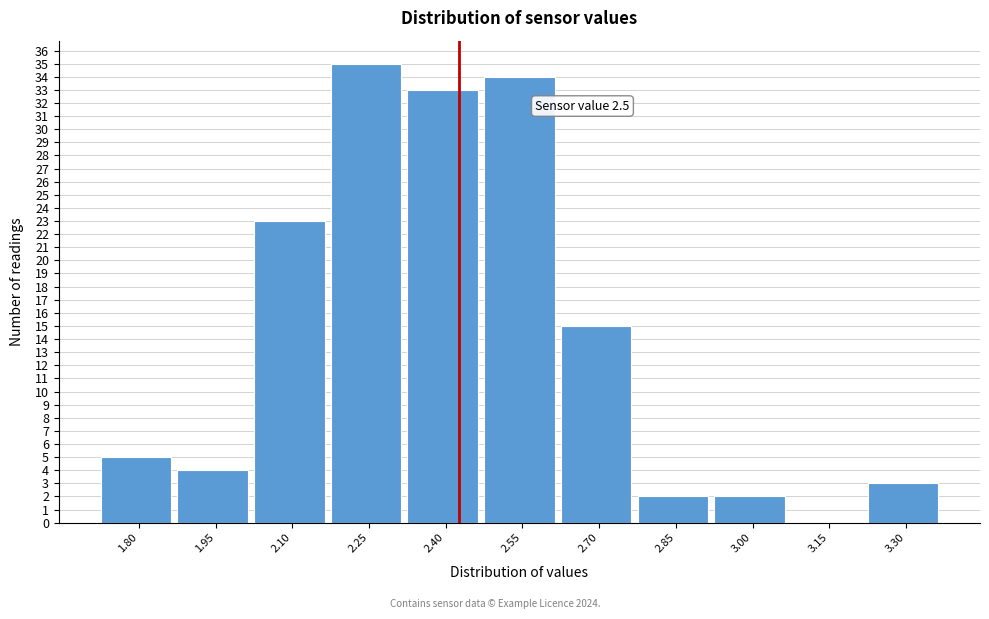

Reading right to left, transcribe all the data shown in this chart.

3.30=3	3.15=0	3.00=2	2.85=2	2.70=15	2.55=34	2.40=33	2.25=35	2.10=23	1.95=4	1.80=5